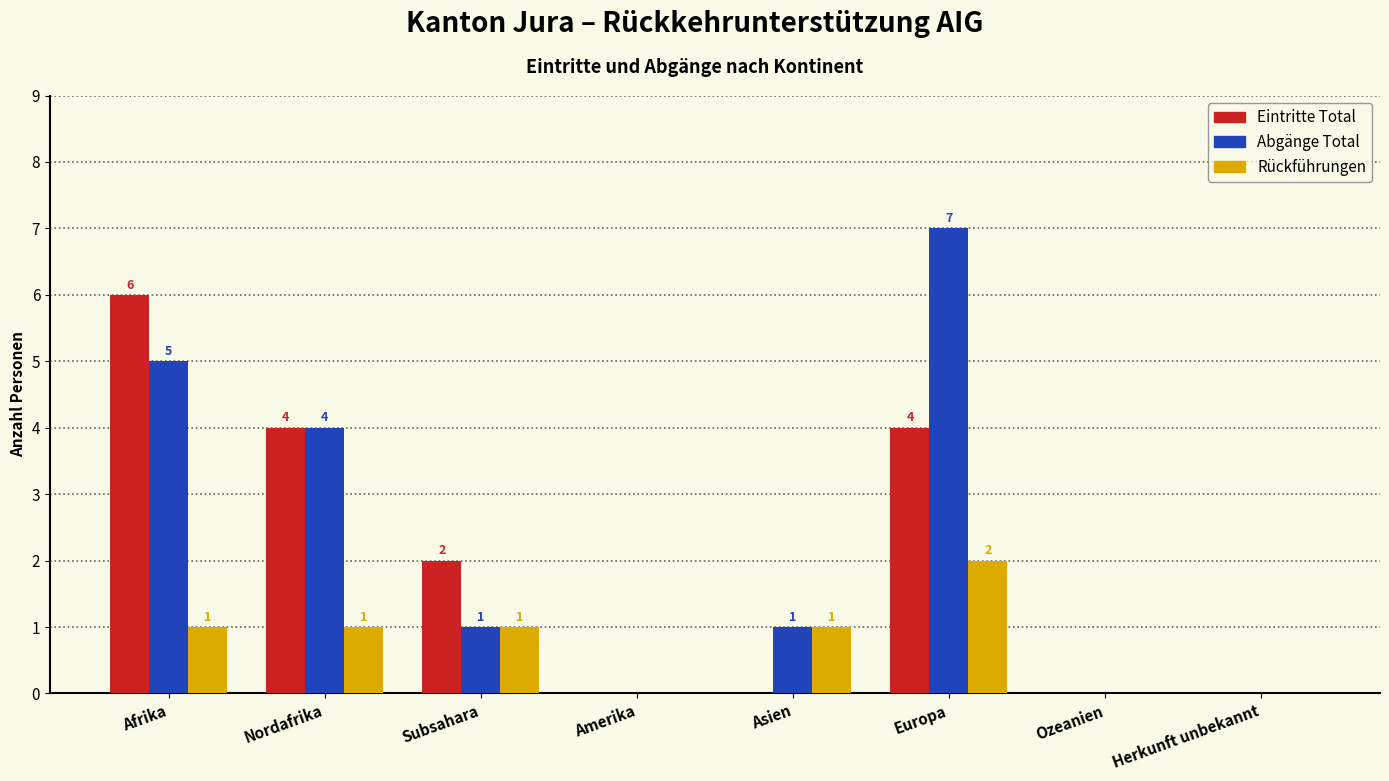

Reading right to left, what are all the values shown in this chart?

Eintritte Total: Herkunft unbekannt=0	Ozeanien=0	Europa=4	Asien=0	Amerika=0	Subsahara=2	Nordafrika=4	Afrika=6
Abgänge Total: Herkunft unbekannt=0	Ozeanien=0	Europa=7	Asien=1	Amerika=0	Subsahara=1	Nordafrika=4	Afrika=5
Rückführungen: Herkunft unbekannt=0	Ozeanien=0	Europa=2	Asien=1	Amerika=0	Subsahara=1	Nordafrika=1	Afrika=1